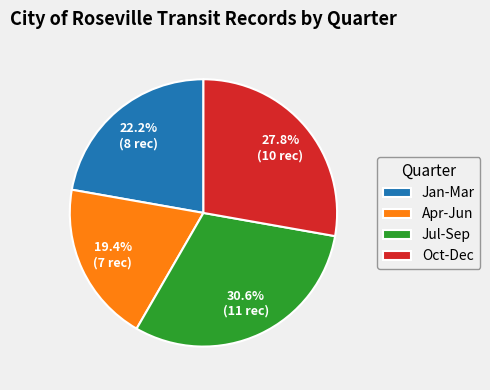

Between Apr-Jun and Oct-Dec, which is larger?

Oct-Dec